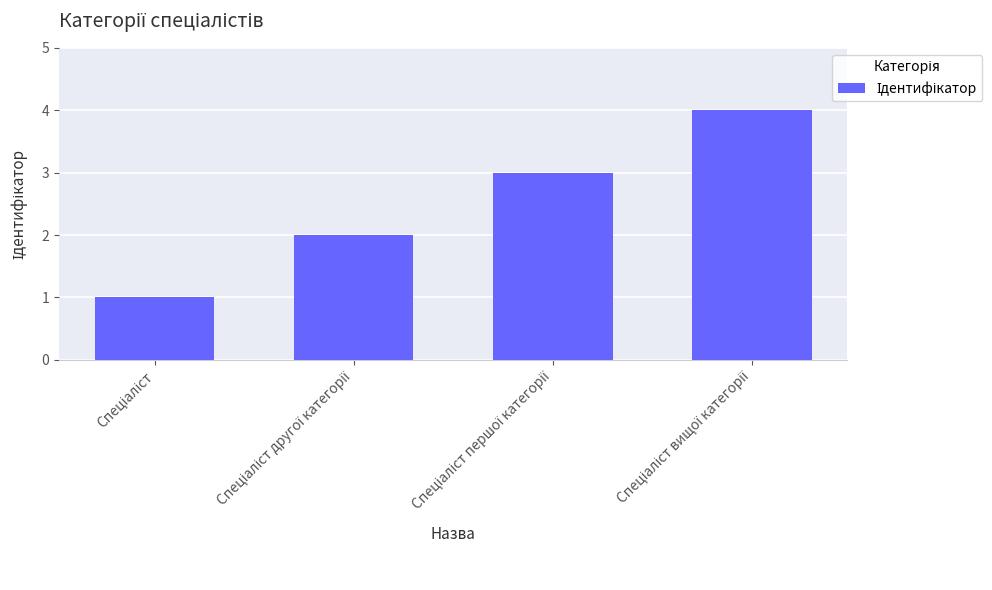

What is the maximum value shown in the chart?

4